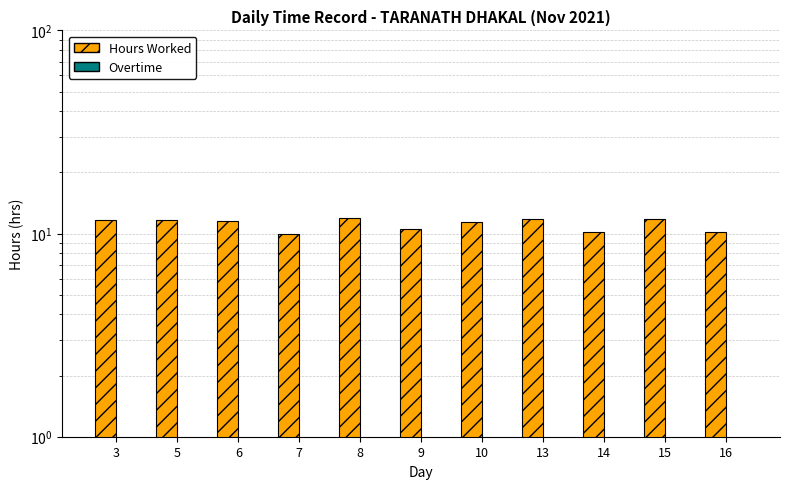

What value does the Overtime series have at 3?

0.1